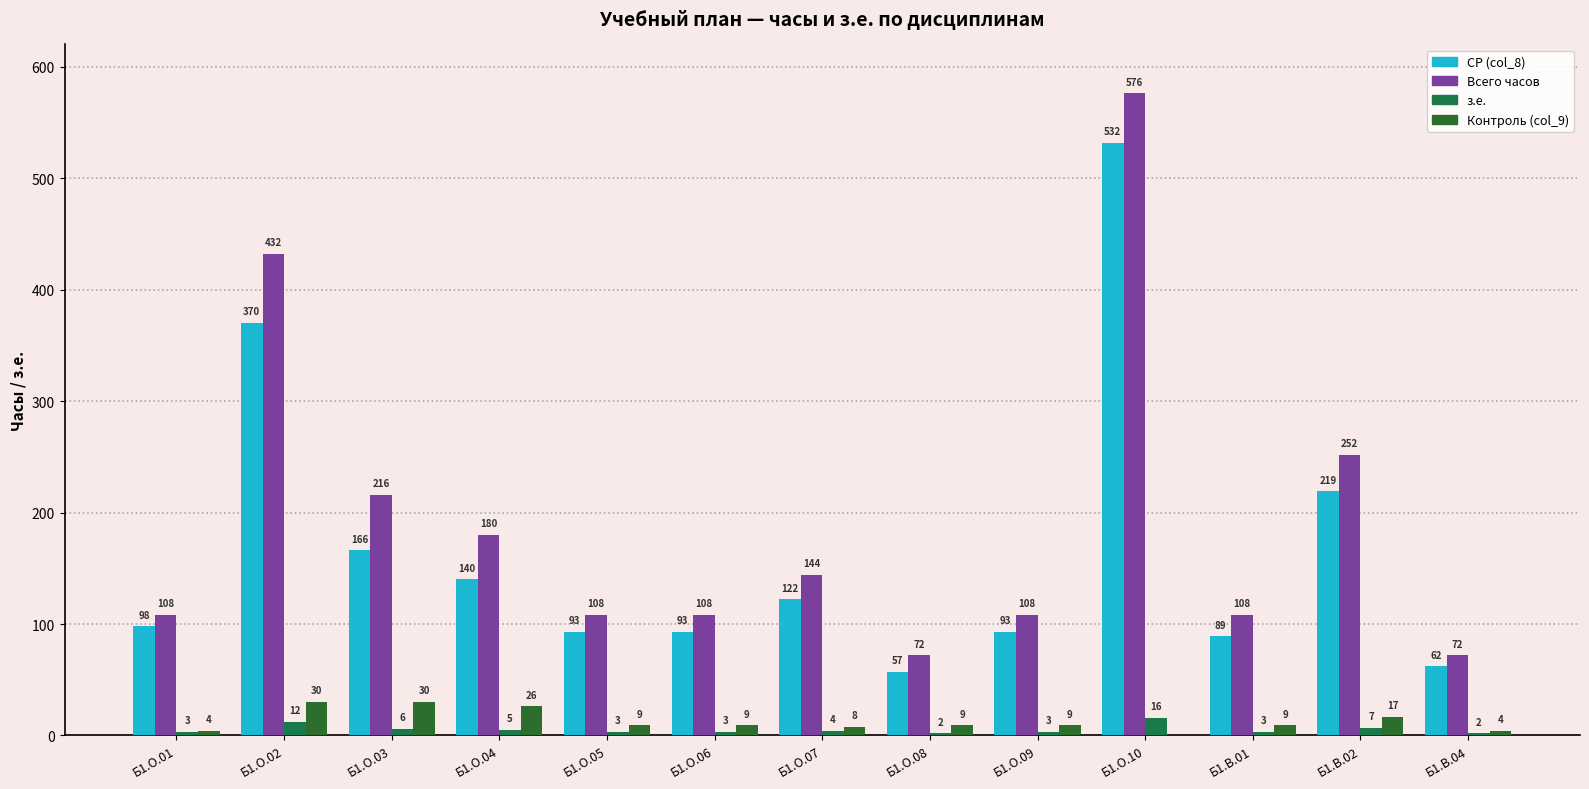

What are all the series names shown in the legend?

СР (col_8), Всего часов, з.е., Контроль (col_9)